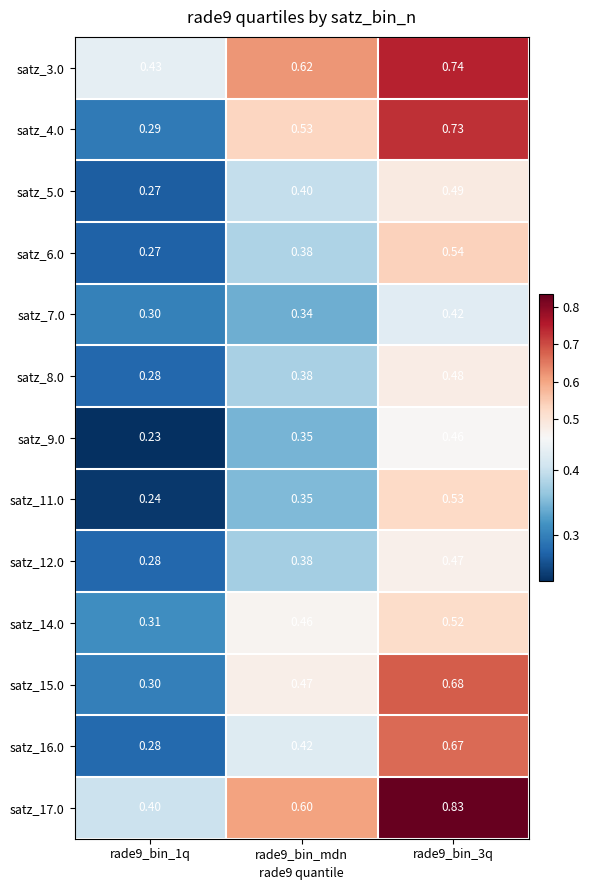

At rade9_bin_3q, list the series in order from largest to smallest.

satz_17.0, satz_3.0, satz_4.0, satz_15.0, satz_16.0, satz_6.0, satz_11.0, satz_14.0, satz_5.0, satz_8.0, satz_12.0, satz_9.0, satz_7.0